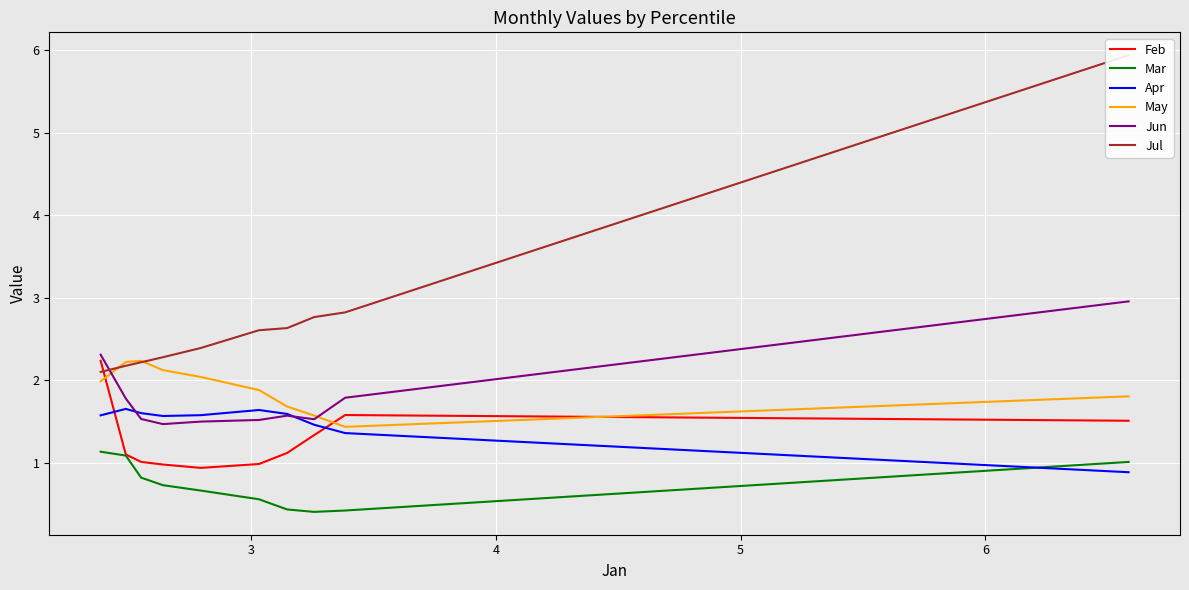

What is the maximum value for Jun?

3.0